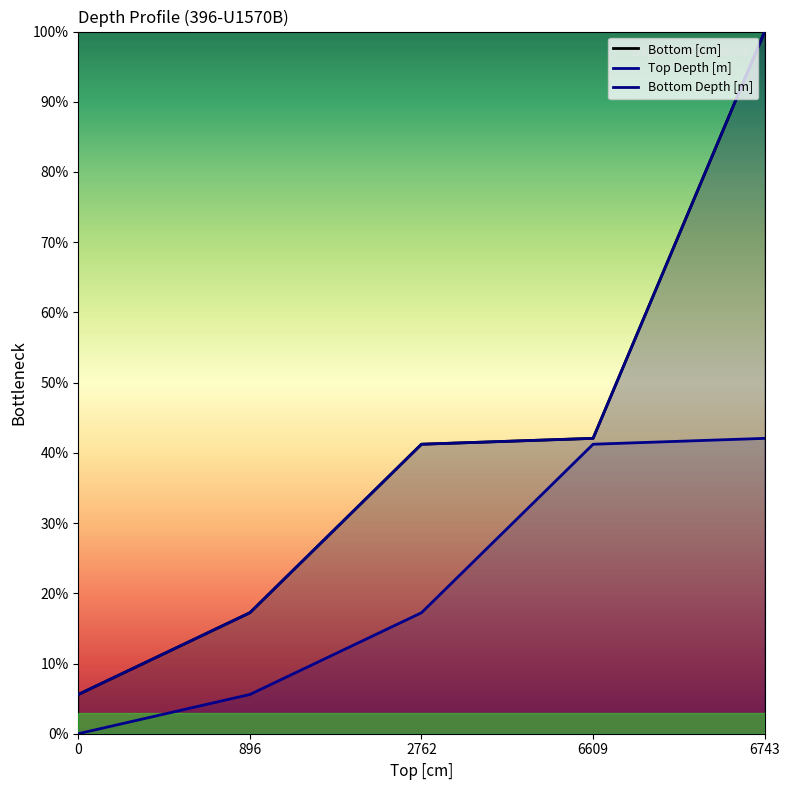

How many data points does each series have?

5